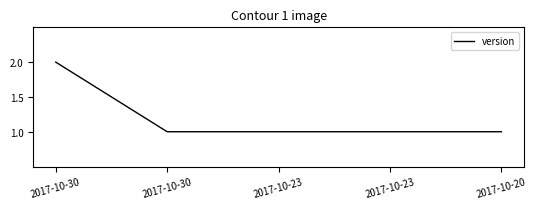

Count the values in the range 1 to 2.

5